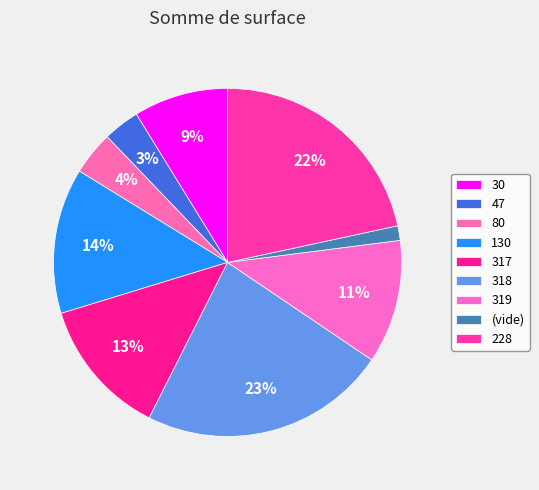

How many segments does this pie chart have?

9